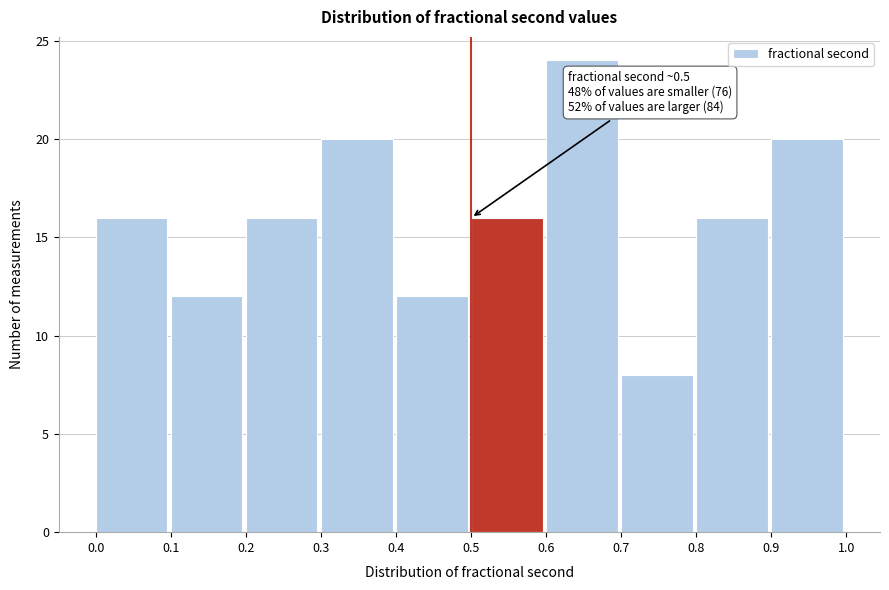

Over which range of the x-axis is the bar tallest?

0.6 to 0.7